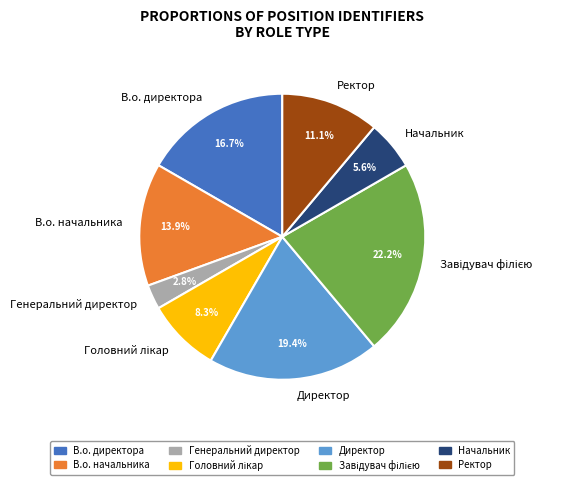

The Ректор slice represents 24% of the pie. True or false?

False